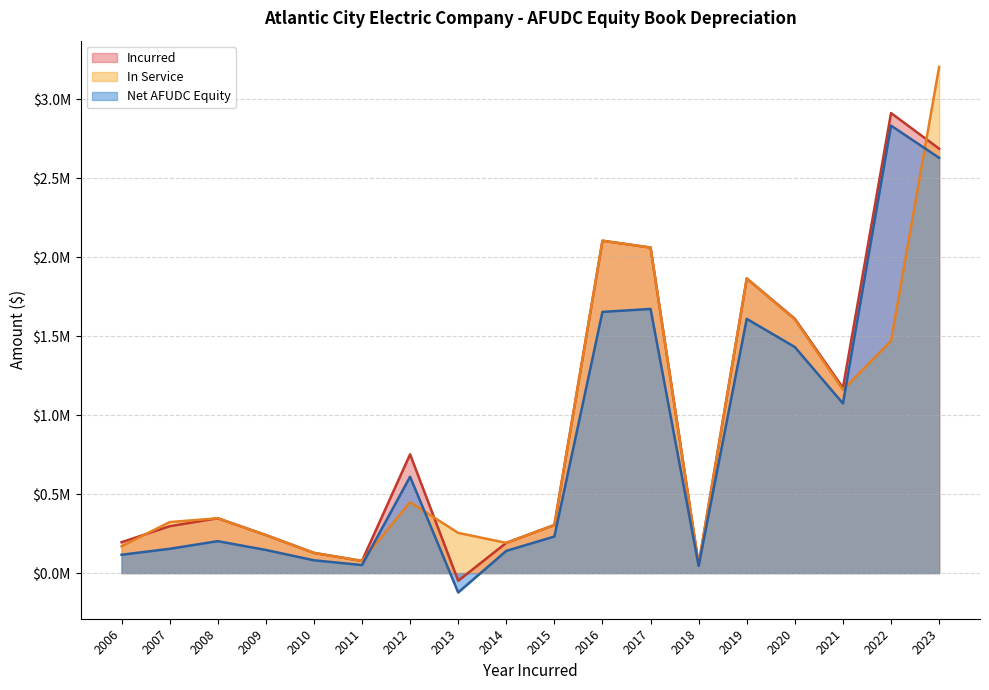

Is it true that Incurred equals 266921.5 at 2014?

False